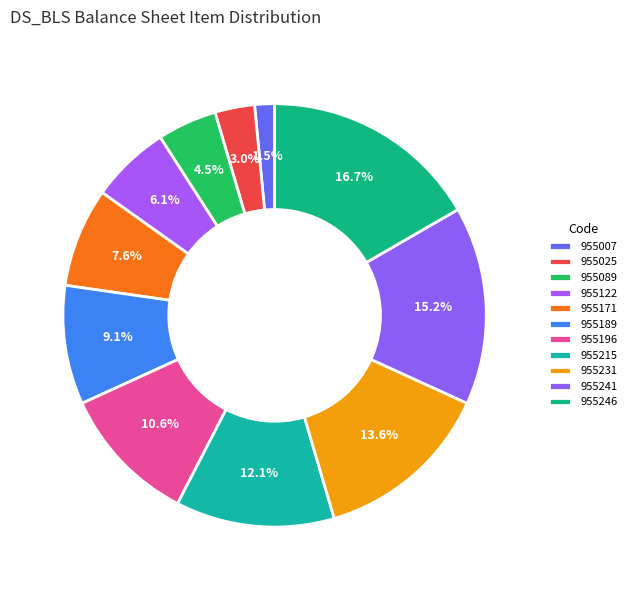

What percentage is the 955171 slice, to the nearest percent?

8%